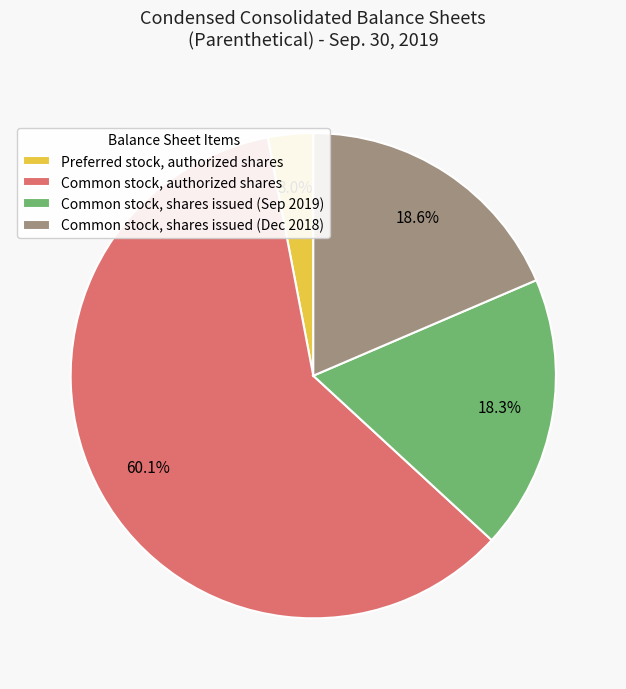

Is there a majority slice in this chart?

Yes